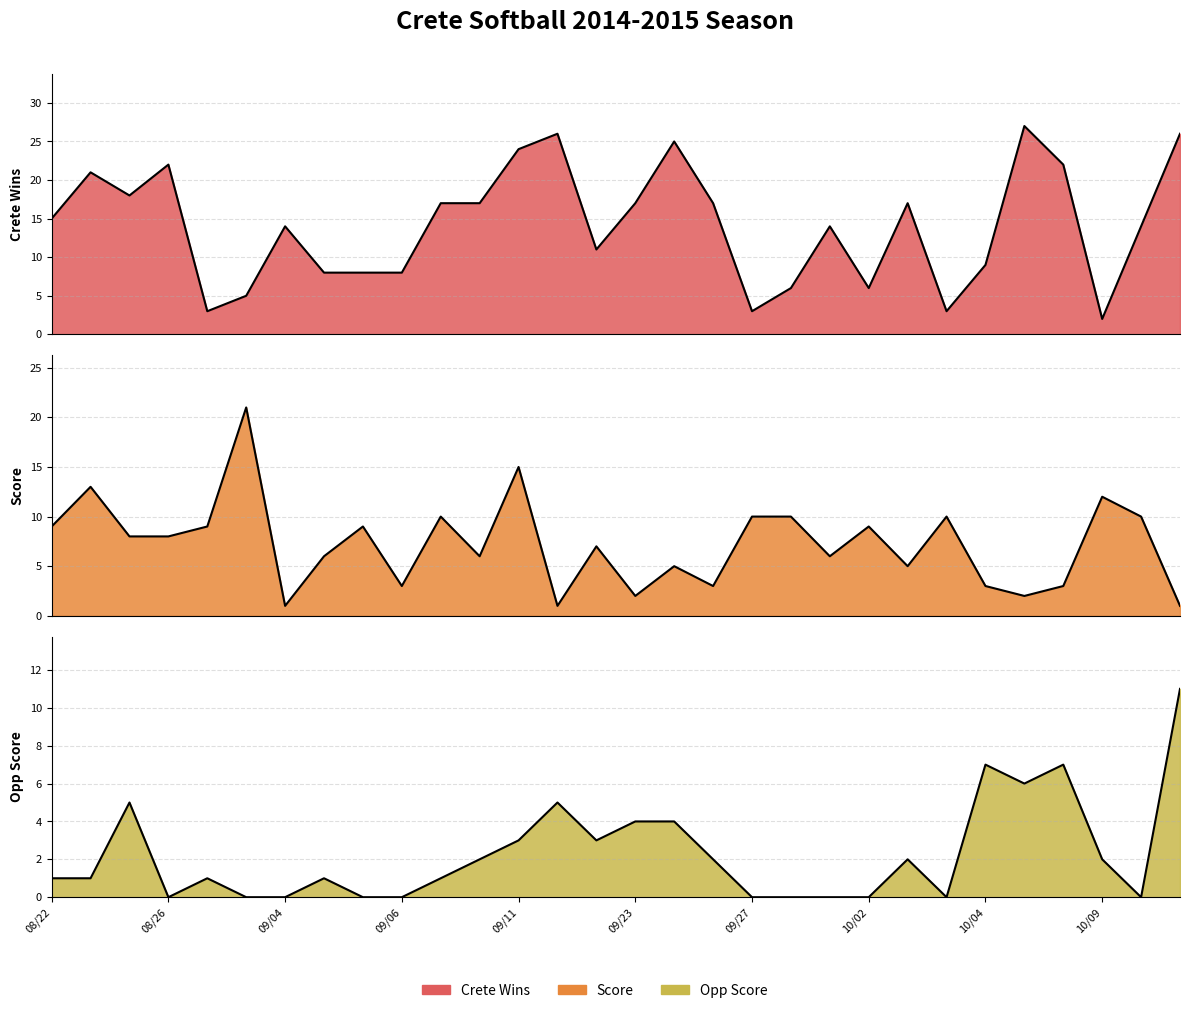

True or false: Opp Score and Score cross at least once.

True